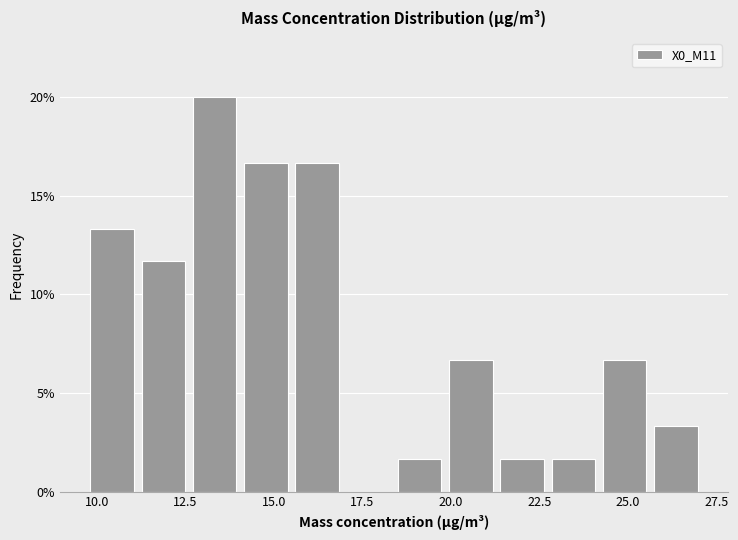

Around what value on the x-axis is the tallest bar? Give the approximate position of its centre, as read against the axis.

13.5